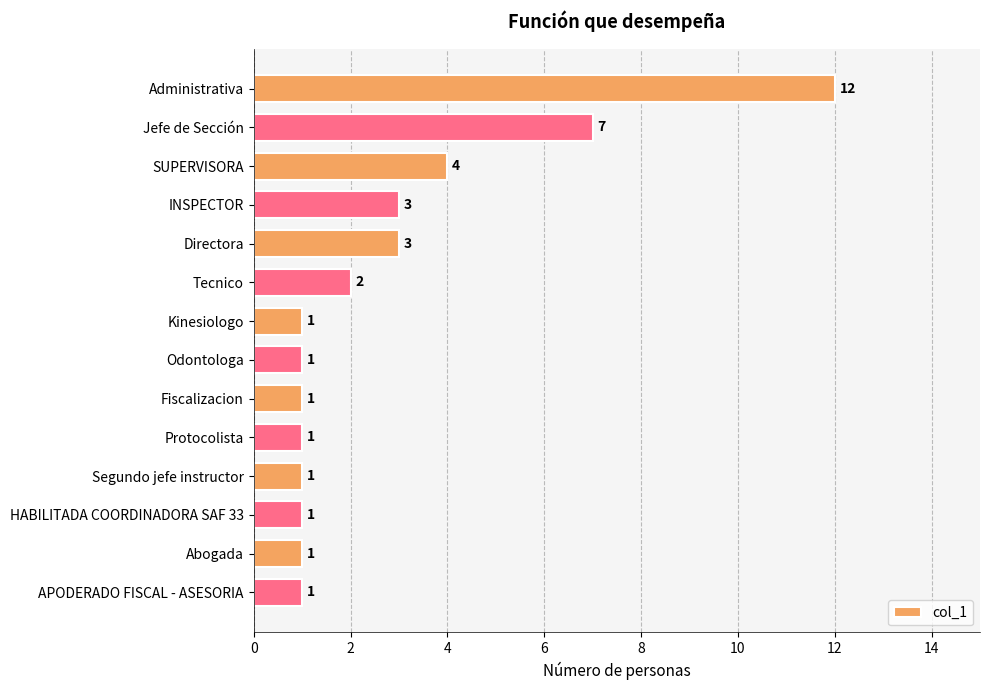

What is the smallest value displayed?

1